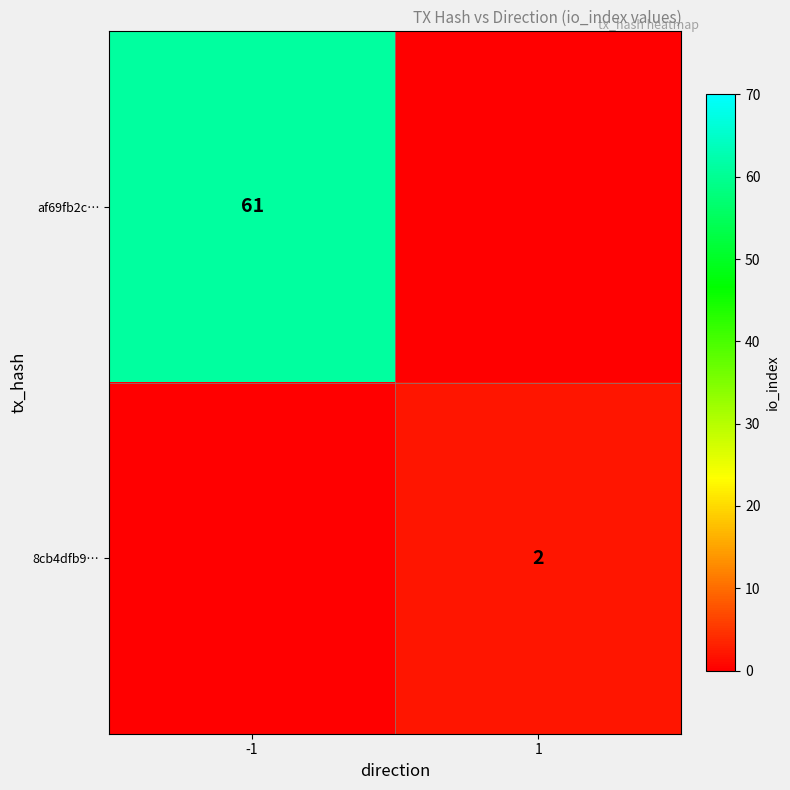

Which has a higher value, 1 or -1?

-1